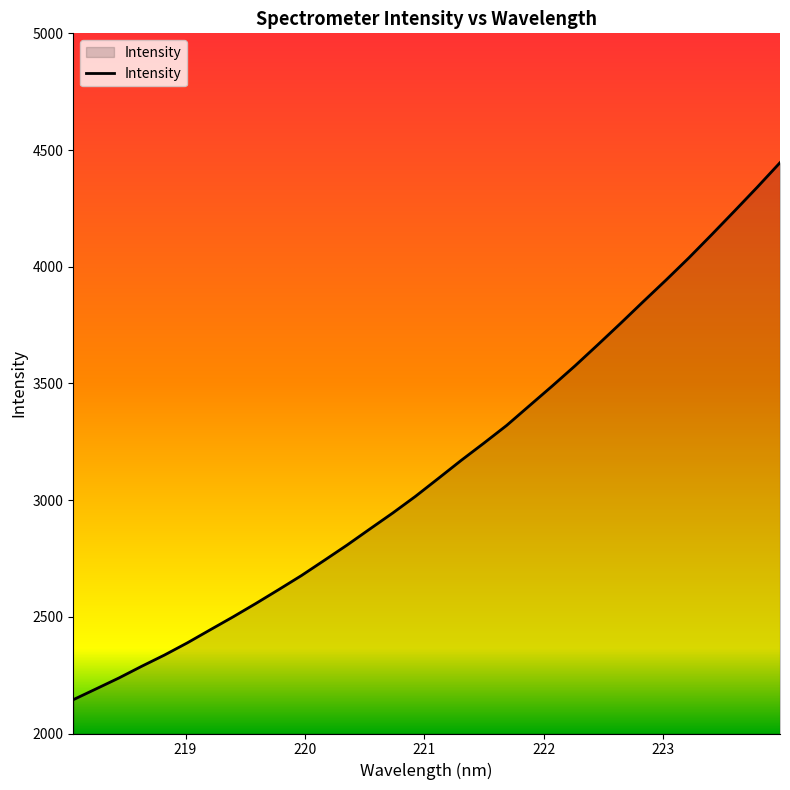

Does the chart display data point markers on the line(s)?

No